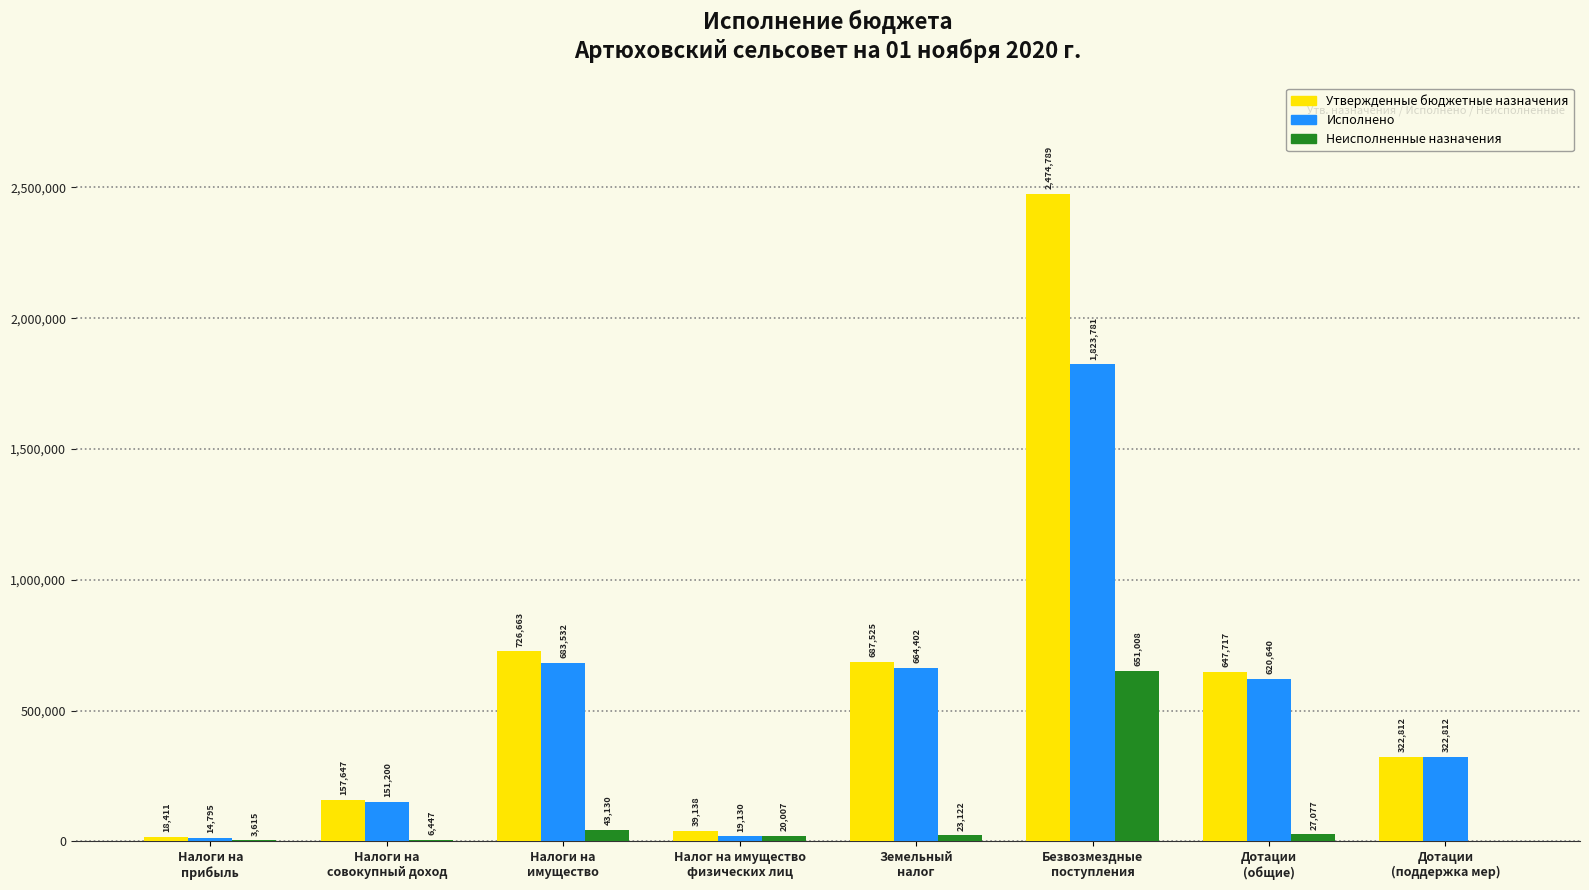

What are all the series names shown in the legend?

Утвержденные бюджетные назначения, Исполнено, Неисполненные назначения